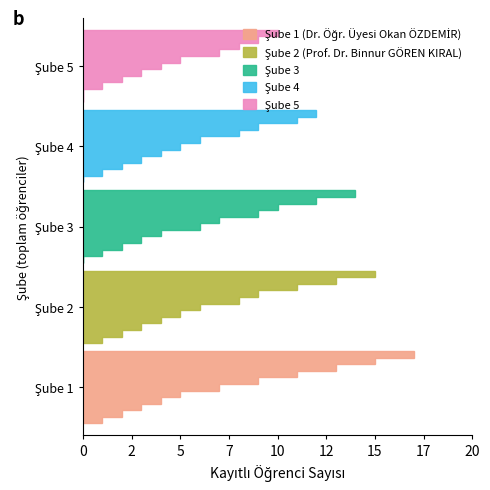

Reading left to right, transcribe all the data shown in this chart.

Şube 1 (Dr. Öğr. Üyesi Okan ÖZDEMİR): 1=17	2=15	3=13	4=11	5=9	6=7	7=5	8=4	9=3	10=2	11=1
Şube 2 (Prof. Dr. Binnur GÖREN KIRAL): 1=15	2=13	3=11	4=9	5=8	6=6	7=5	8=4	9=3	10=2	11=1
Şube 3: 1=14	2=12	3=10	4=9	5=7	6=6	7=4	8=3	9=2	10=1	11=0
Şube 4: 1=12	2=11	3=9	4=8	5=6	6=5	7=4	8=3	9=2	10=1	11=0
Şube 5: 1=10	2=9	3=8	4=7	5=5	6=4	7=3	8=2	9=1	10=0	11=0